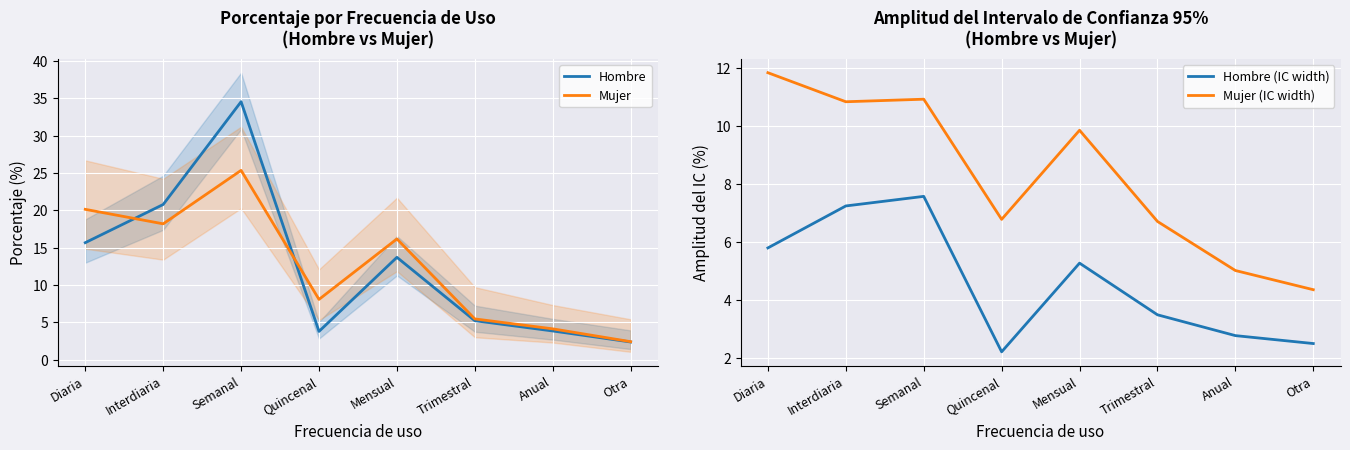

True or false: Mujer (IC width) has a value of 10.9 at Semanal.

True